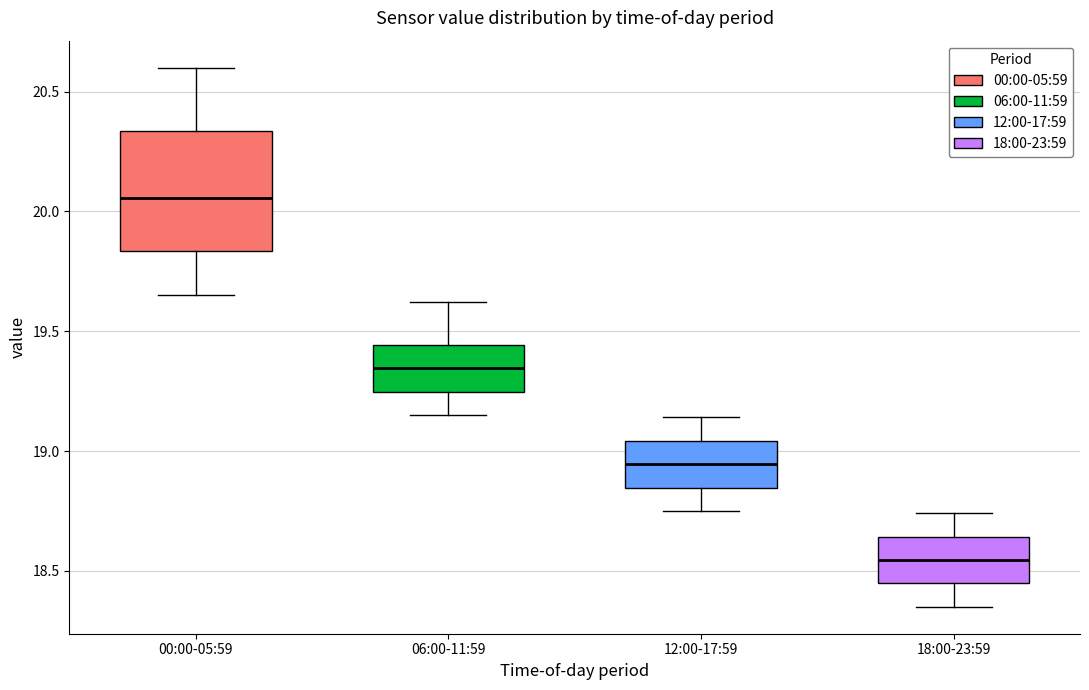

Where does the upper whisker of the box for 18:00-23:59 end on the y-axis? The values are not printed on the chart, so give them approximately, as read against the axis.

18.75